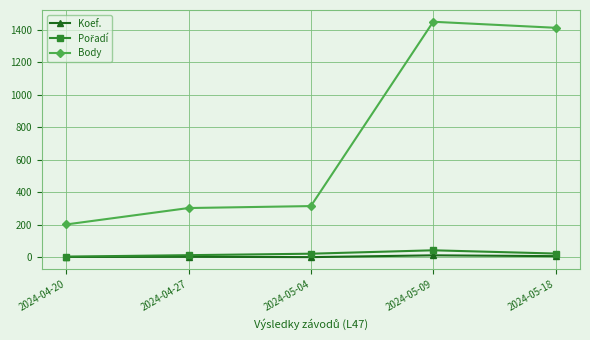

What is the label of the 5th point from the left?

2024-05-18